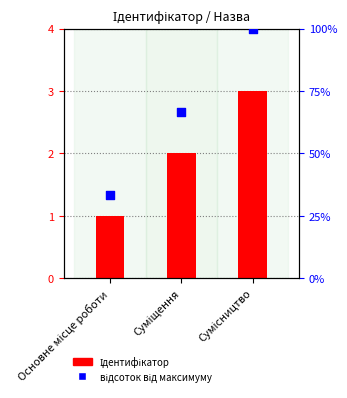

What are all the series names shown in the legend?

Ідентифікатор, відсоток від максимуму